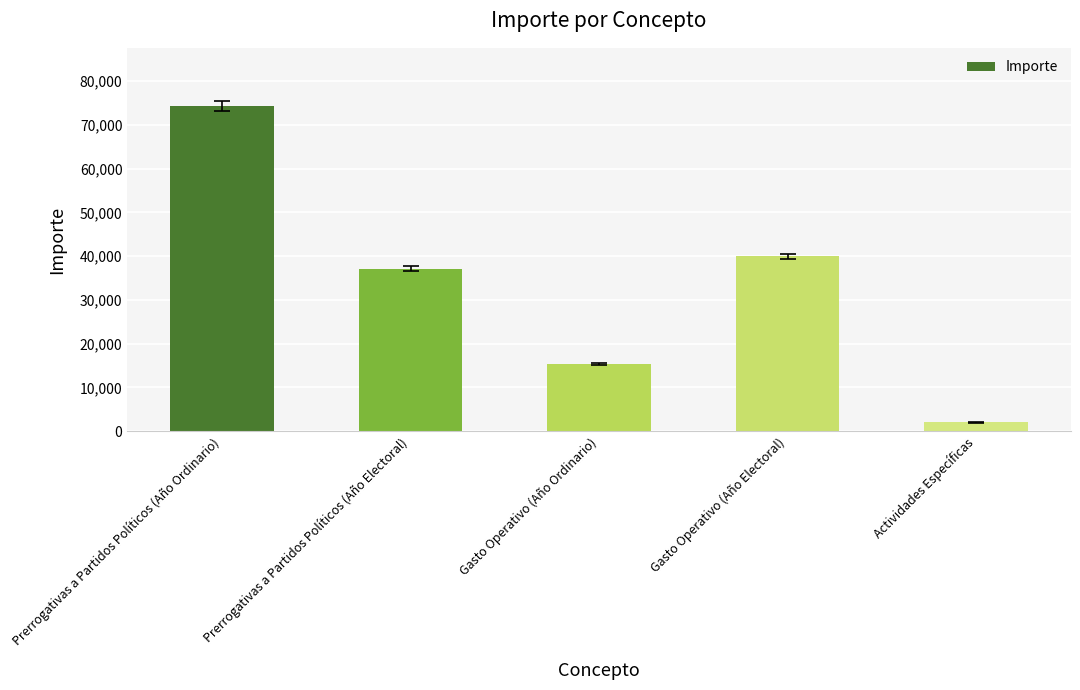

Rank the categories by value from highest to lowest.

Prerrogativas a Partidos Políticos (Año Ordinario), Gasto Operativo (Año Electoral), Prerrogativas a Partidos Políticos (Año Electoral), Gasto Operativo (Año Ordinario), Actividades Específicas